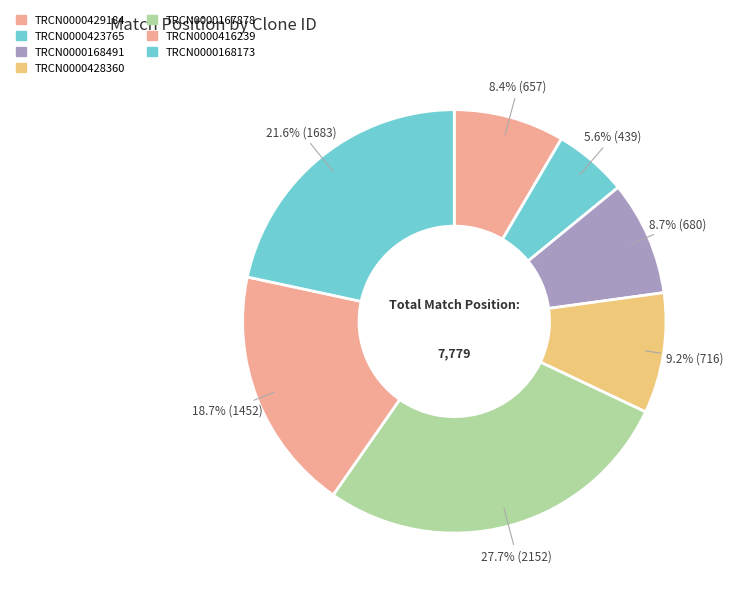

To the nearest percent, what is the combined percentage of TRCN0000423765 and TRCN0000167878?

33%